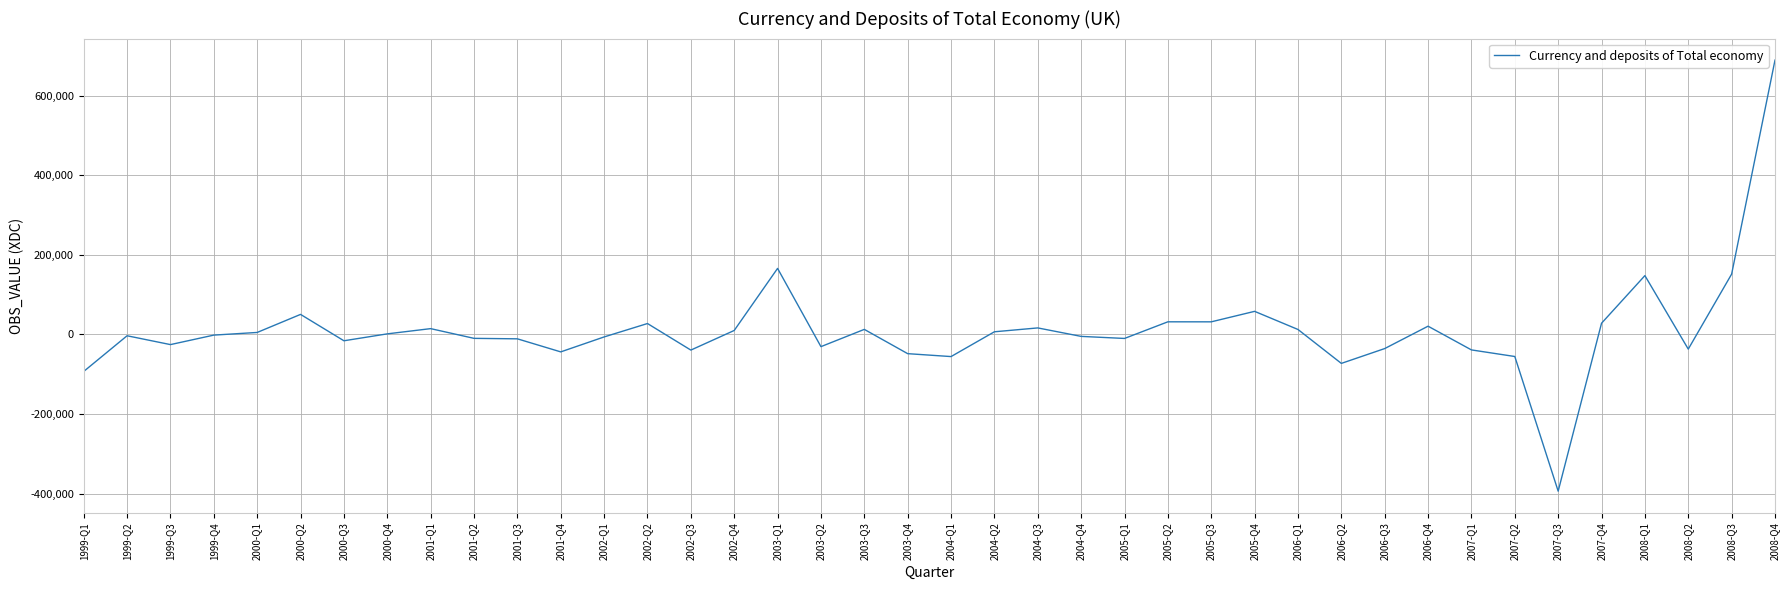

Does the chart have visible grid lines?

Yes